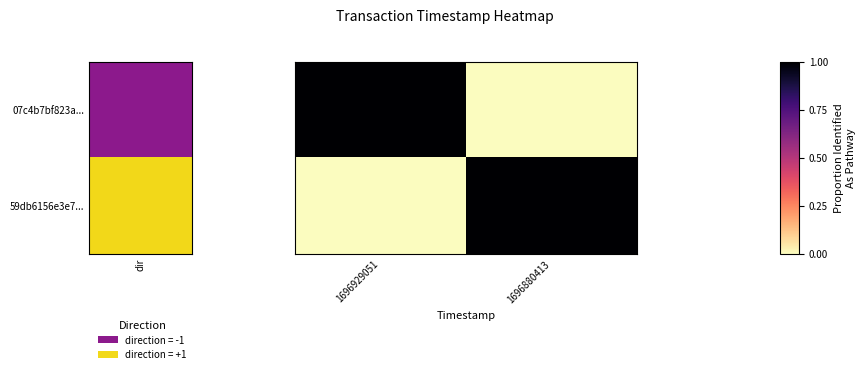

List the series in order of their peak value, lowest first.

07c4b7bf823a..., 59db6156e3e7...